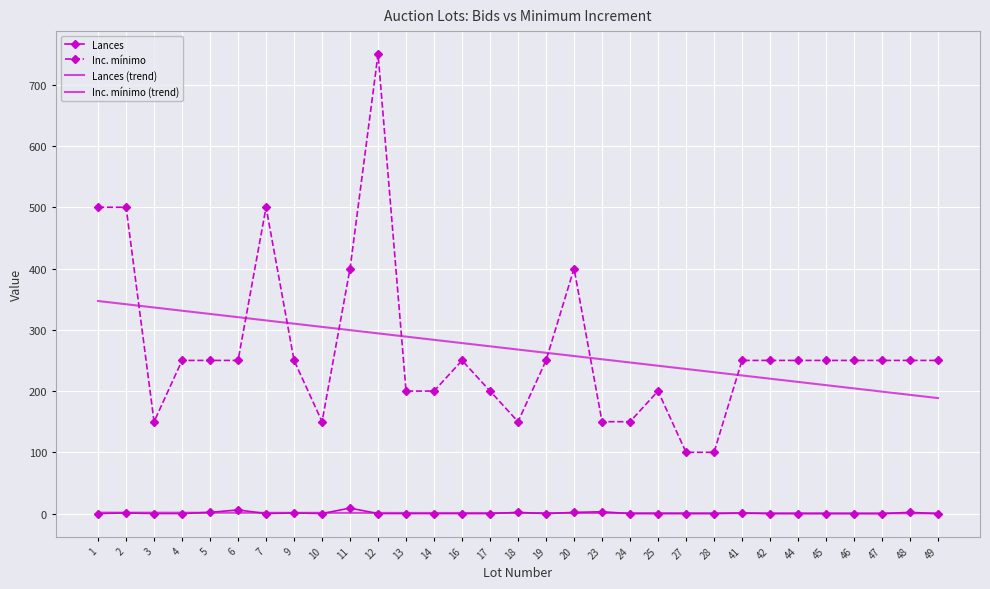

What is the average value of the Lances (trend) series?

0.9